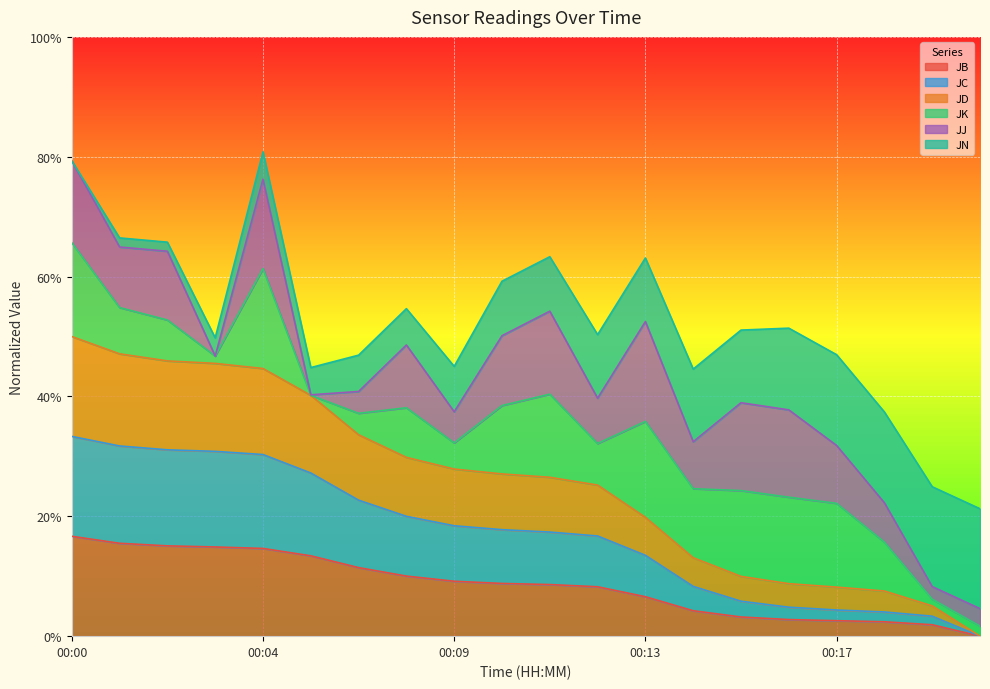

Does the chart display data point markers on the line(s)?

No